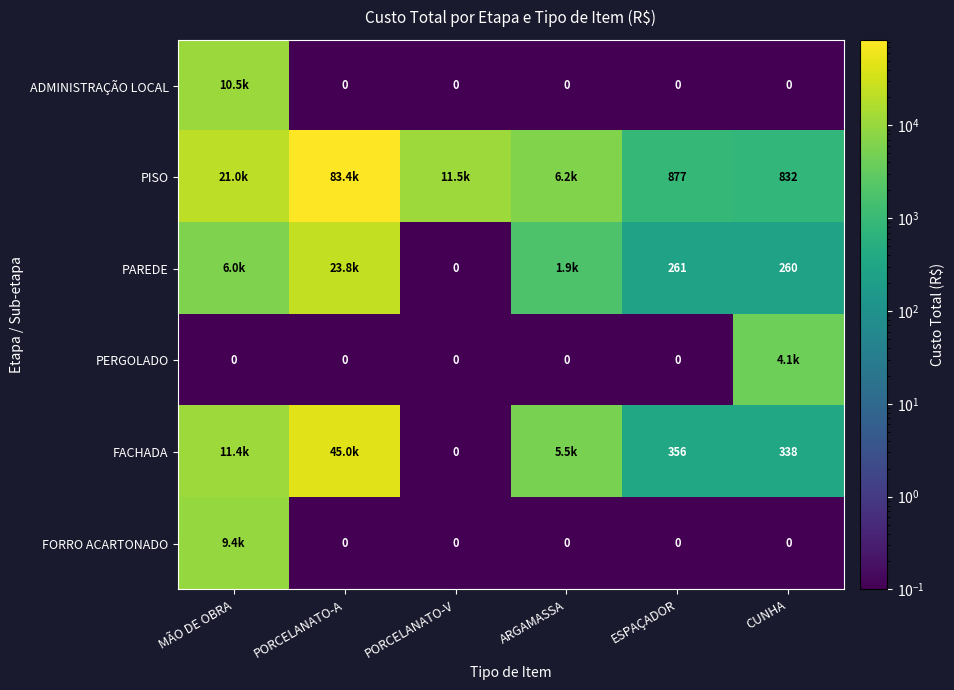

What is the maximum value shown in the chart?

83400.0